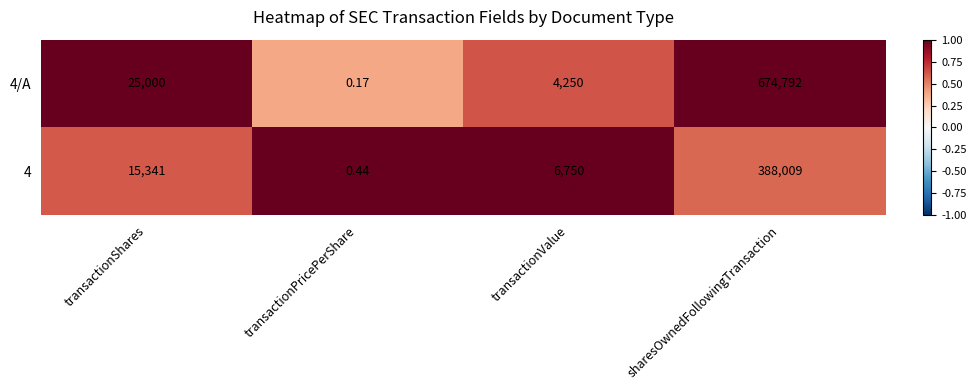

List the labels in order of 4/A value, largest first.

sharesOwnedFollowingTransaction, transactionShares, transactionValue, transactionPricePerShare